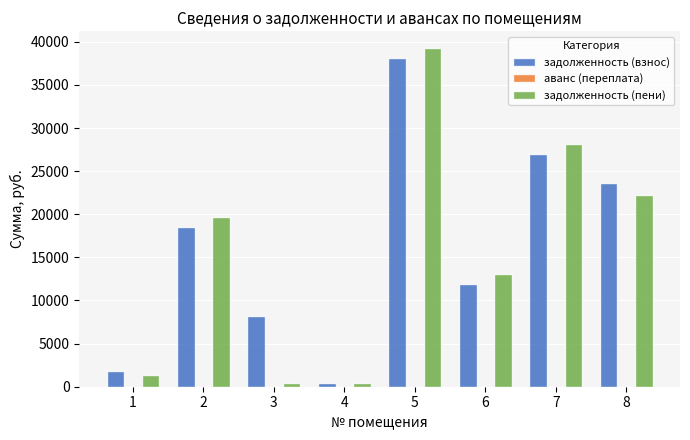

What is the average value of the задолженность (пени) series?

15573.2